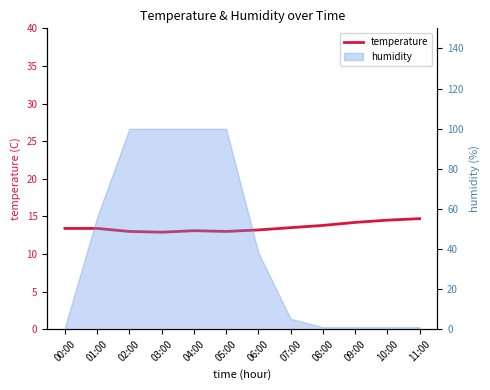

Reading left to right, extract all data points from this chart.

13.4	13.4	13.0	12.9	13.1	13.0	13.2	13.5	13.8	14.2	14.5	14.7